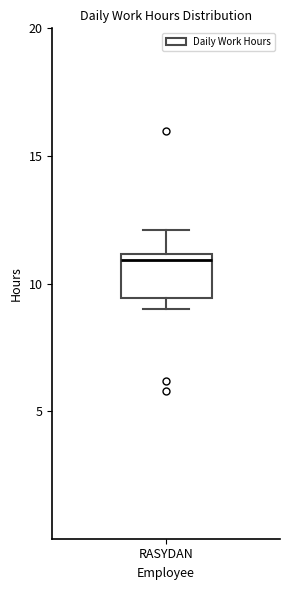

Read this box plot against the y-axis: the position of the median line, the range covered by the box, and the ends of both whiskers. The values are not printed on the chart, so give them approximately, as read against the axis.

median 11.0 (just below the box's upper edge), box 9.5 to 11.0, whiskers 9.0 to 12.0